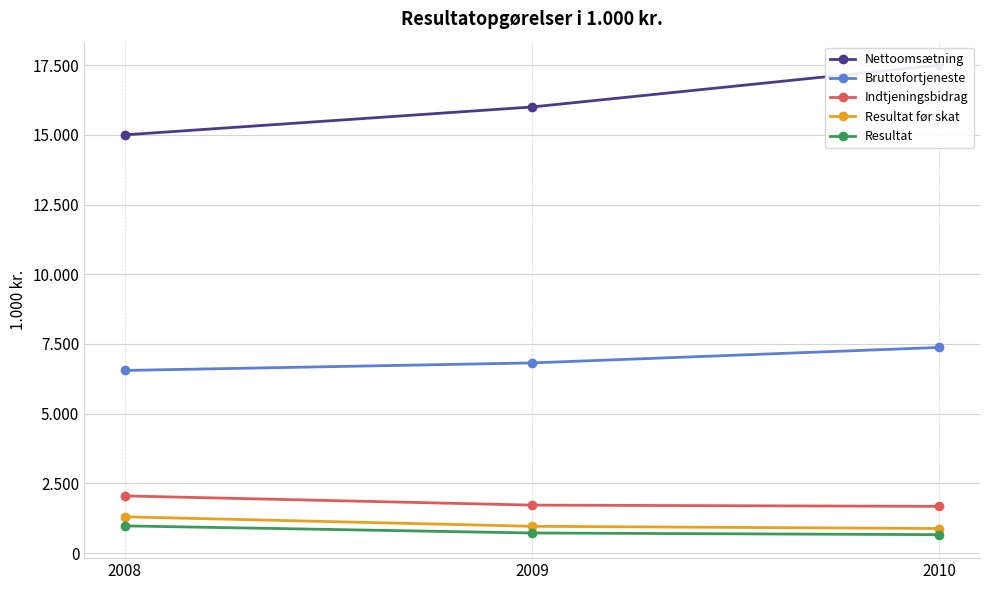

Which label corresponds to the smallest value in the chart?

2010